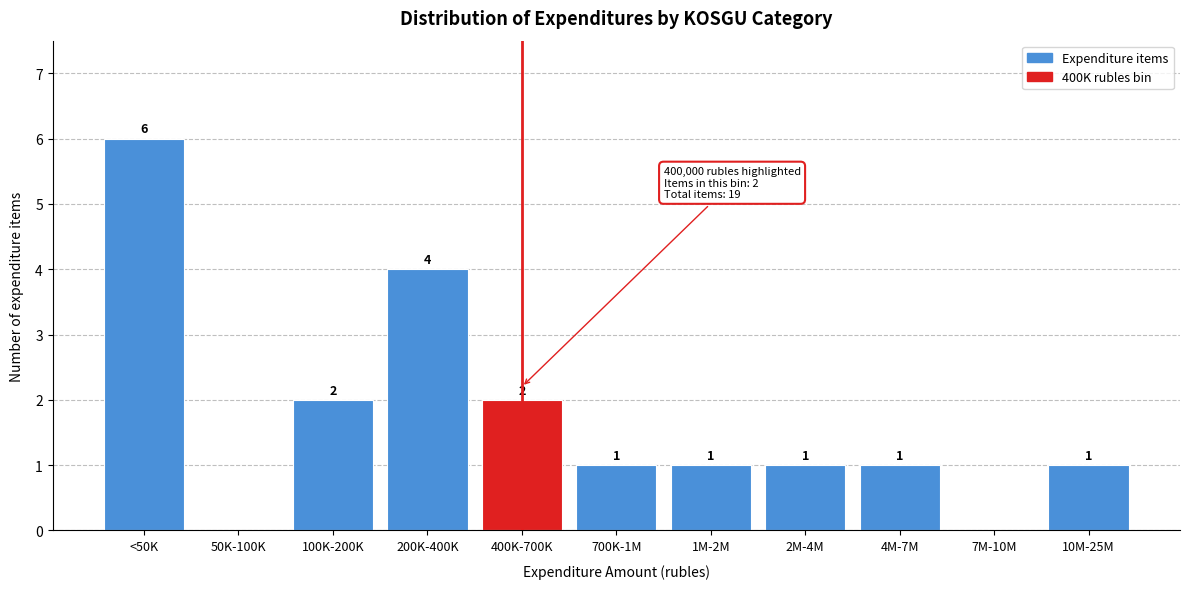

Reading left to right, list all the values displayed in this chart.

<50K=6	50K-100K=0	100K-200K=2	200K-400K=4	400K-700K=2	700K-1M=1	1M-2M=1	2M-4M=1	4M-7M=1	7M-10M=0	10M-25M=1